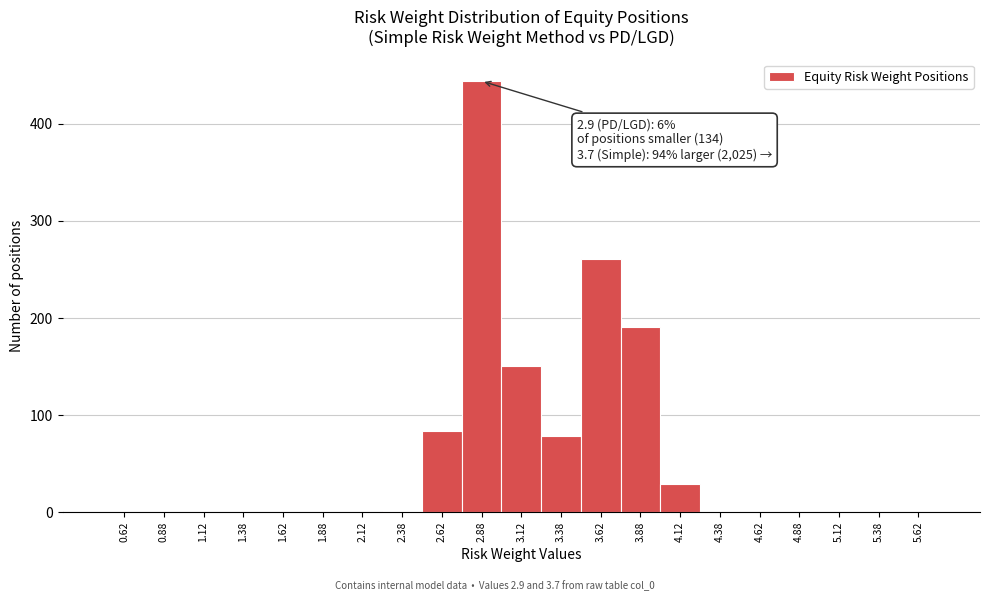

Over which range of the x-axis is the bar tallest?

2.75 to 3.00